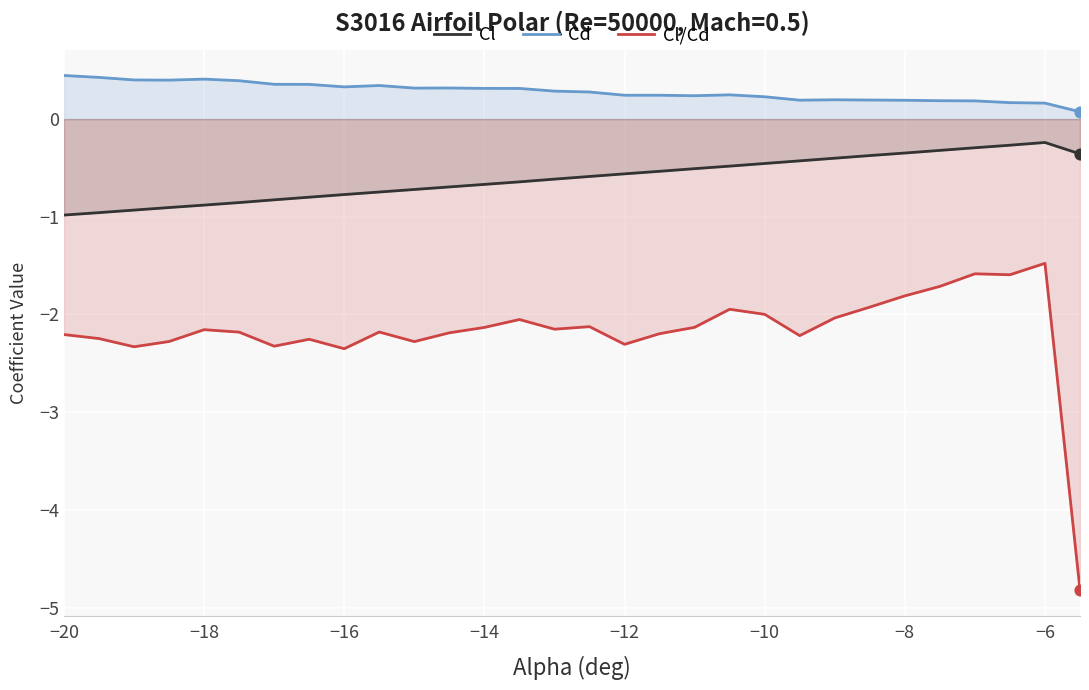

Which series has the largest total across all categories?

Cd